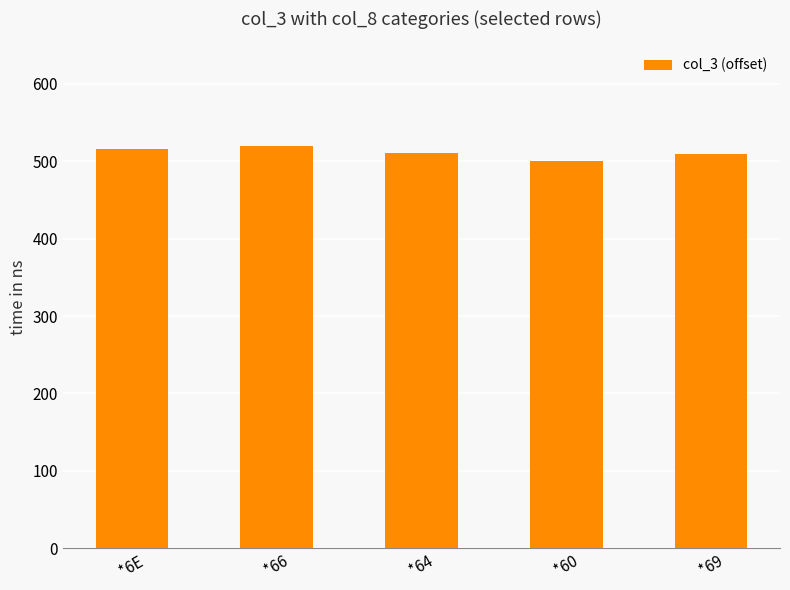

The chart shows a value of 511.2 at *64. True or false?

True